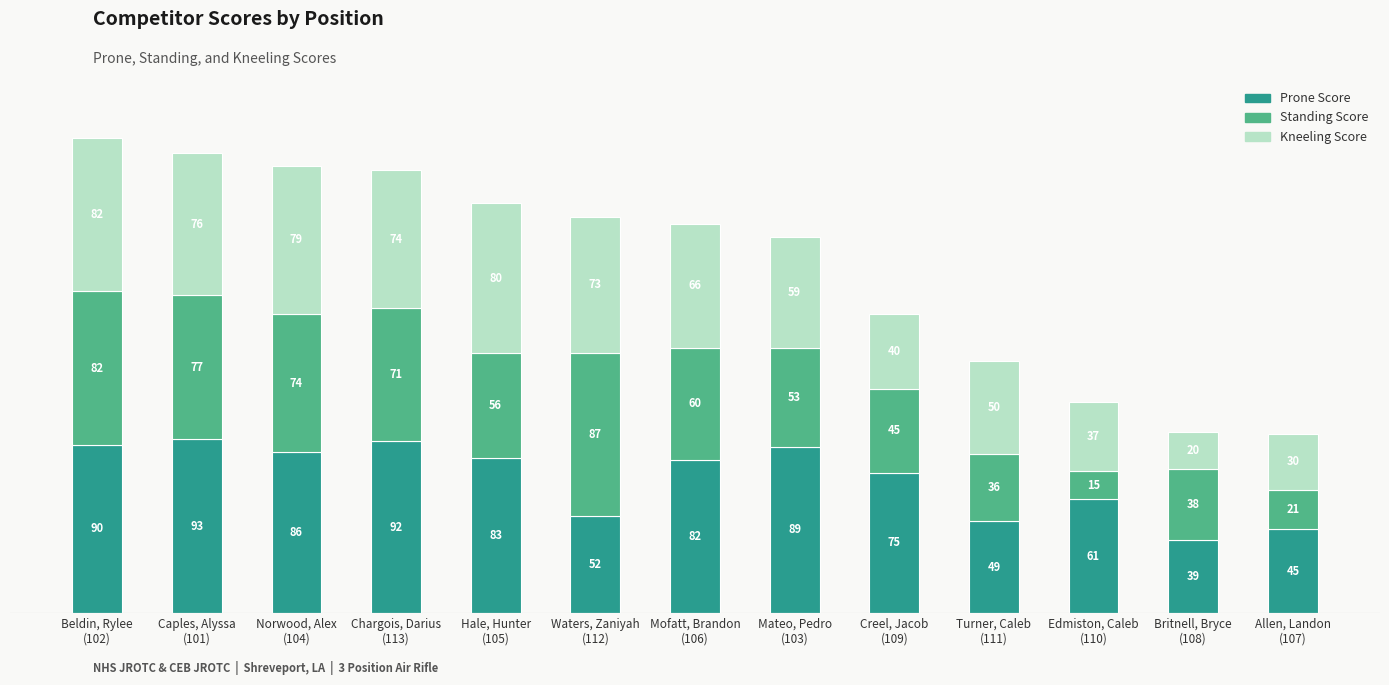

What is the average value of the Prone Score series?

72